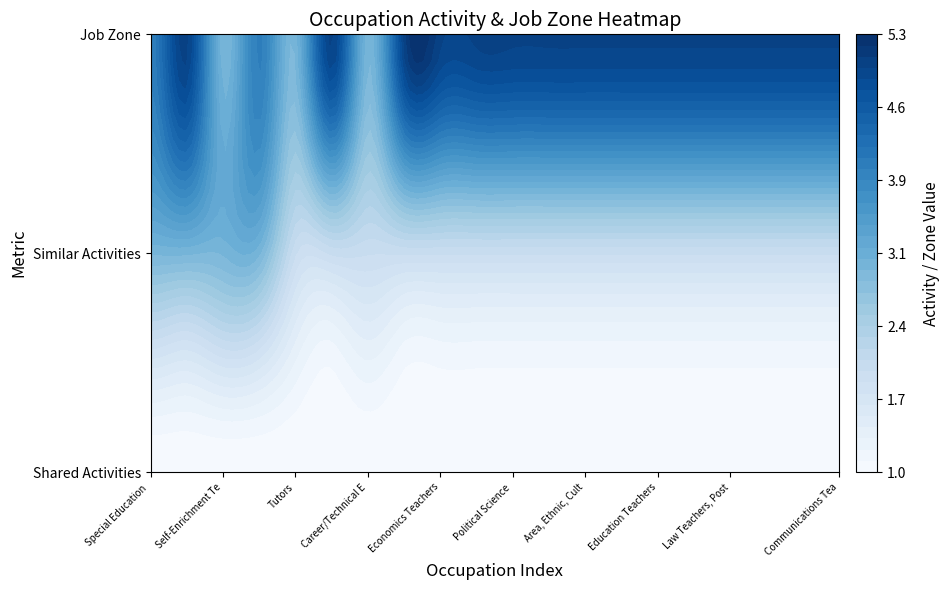

What is the sum of the job_zone values at 8 and 4?

8